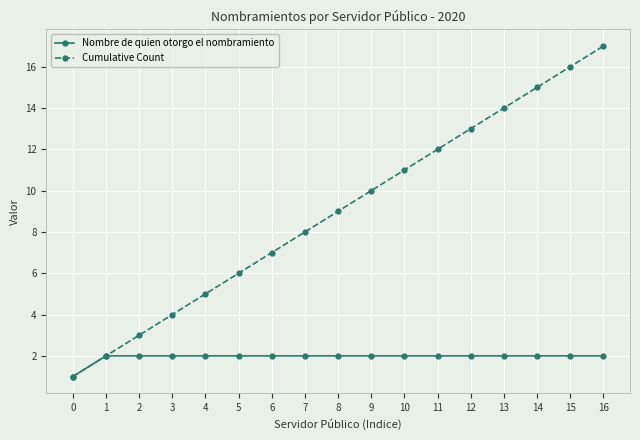

What are all the series names shown in the legend?

Nombre de quien otorgo el nombramiento, Cumulative Count